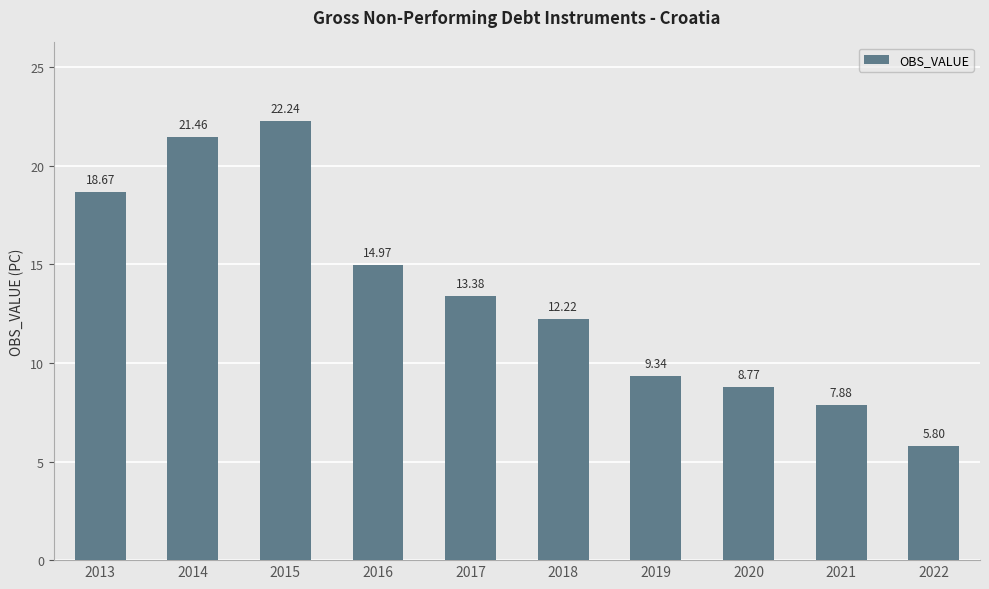

Which category has the highest value across all series?

2015